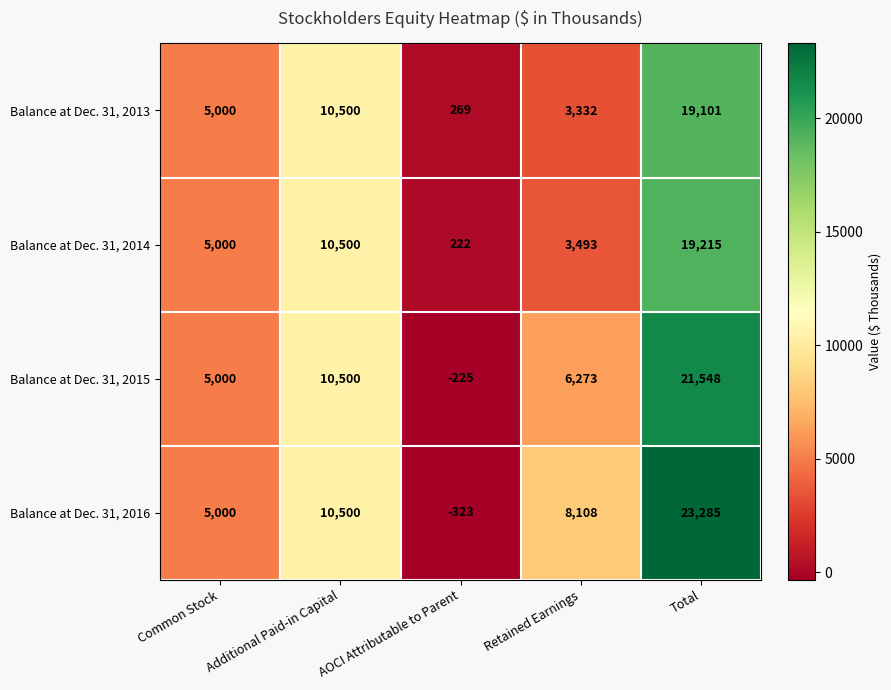

What is the total value across all series at Additional Paid-in Capital?

42000